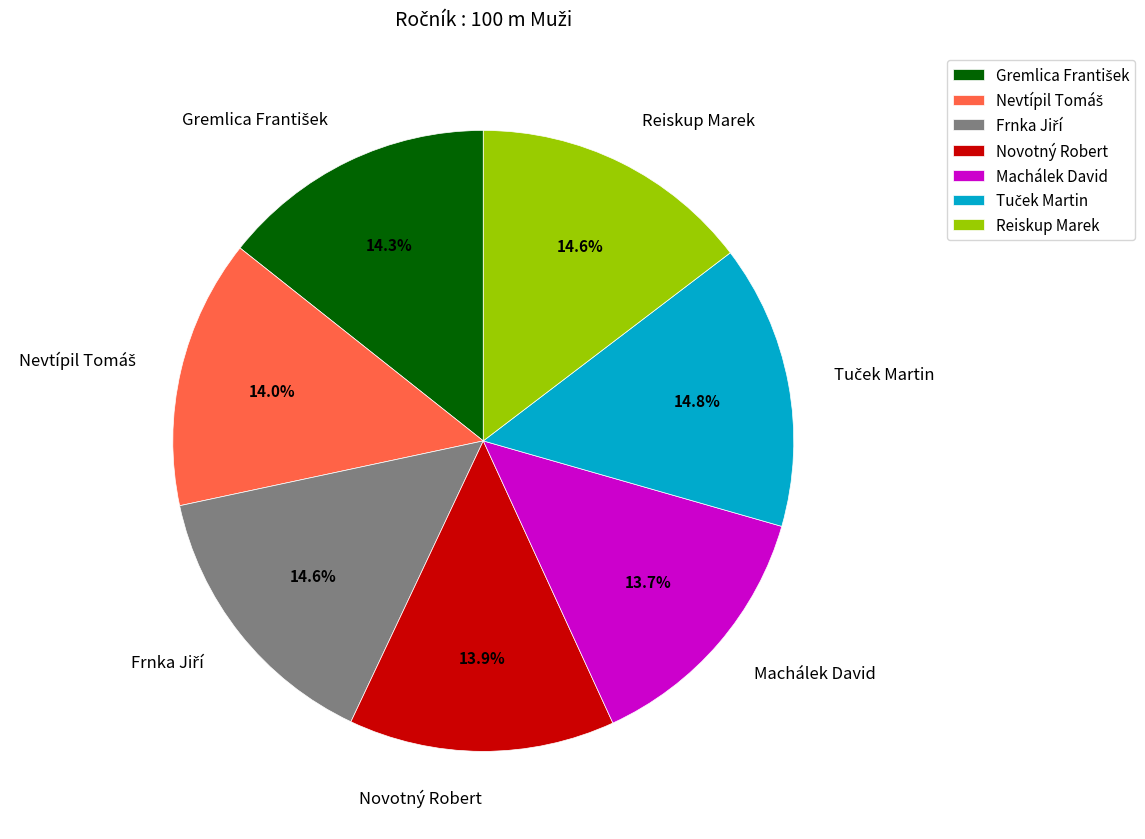

What portion of the pie excludes Machálek David?

86.3%